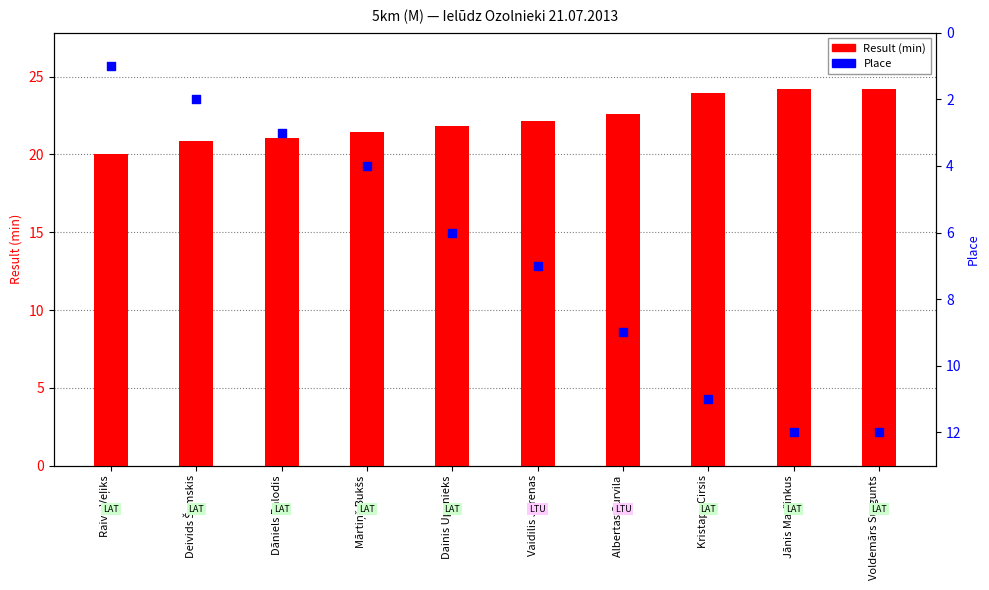

At how many categories does at least one series exceed 19?

10